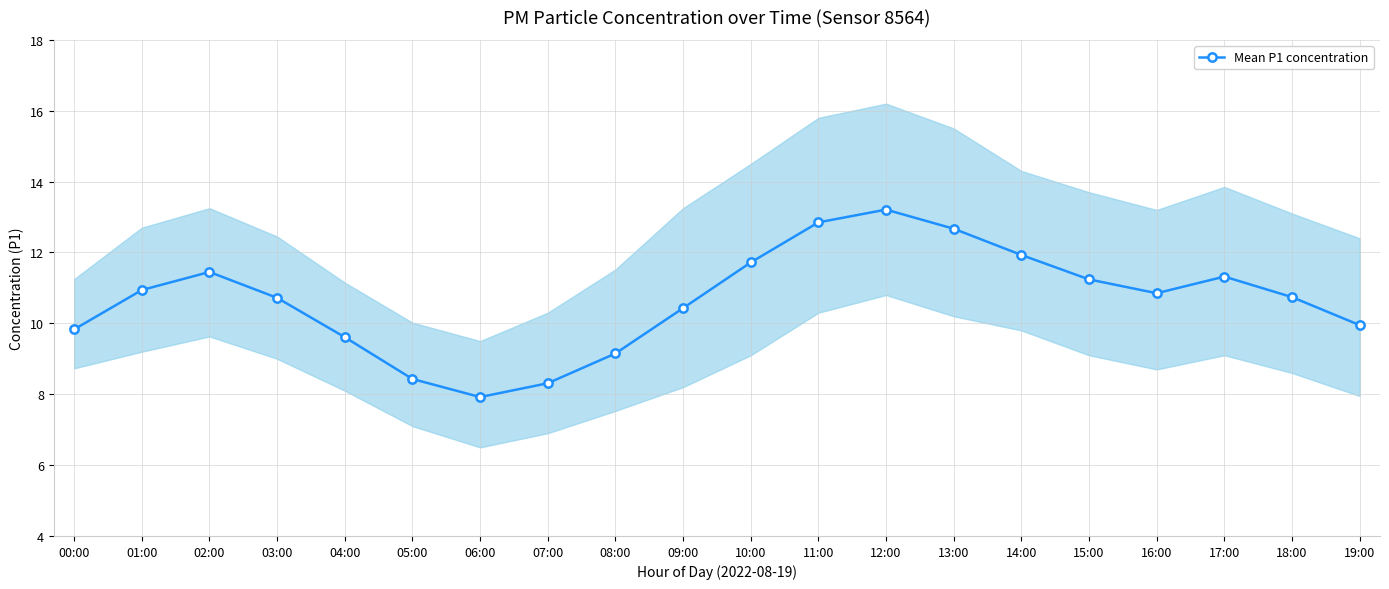

Which label corresponds to the largest value in the chart?

12:00